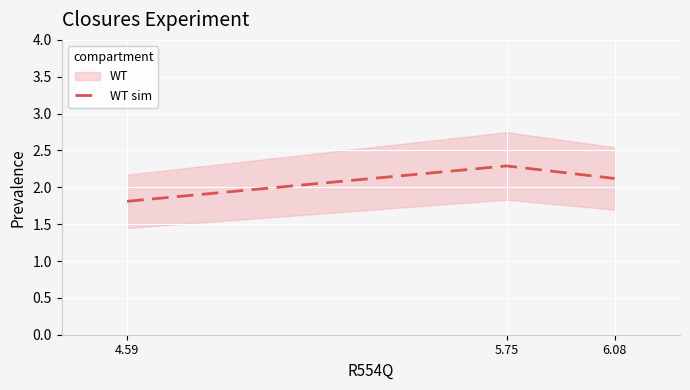

Which category has the lowest value across all series?

4.59